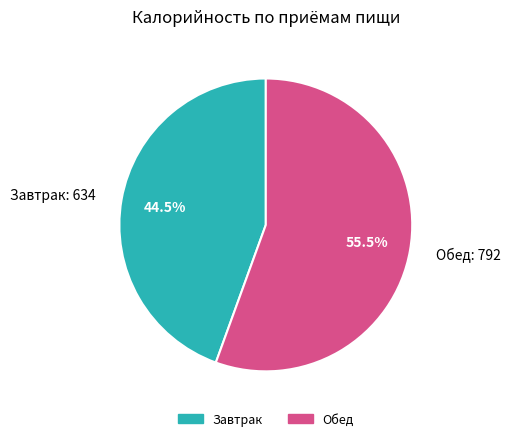

Does Обед account for over 50% of the chart?

Yes